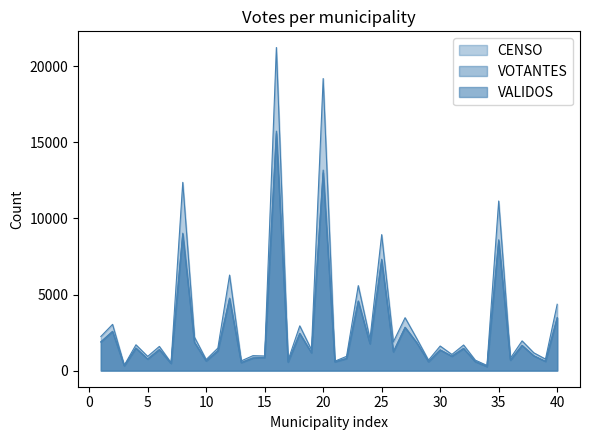

What is the average value of the CENSO series?

3332